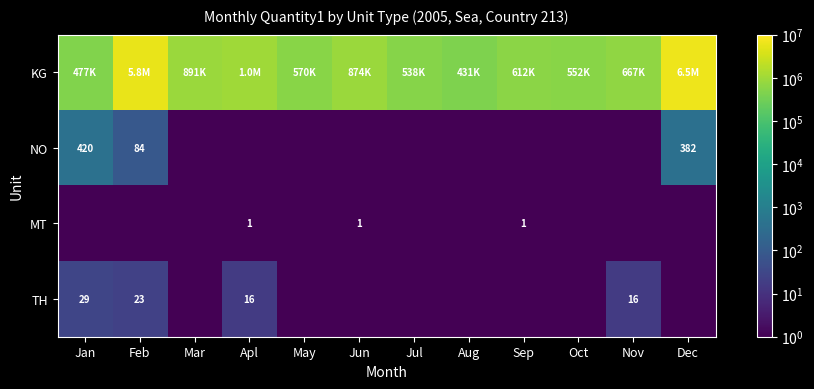

Is the value of TH at Nov greater than the value of NO at Jan?

No